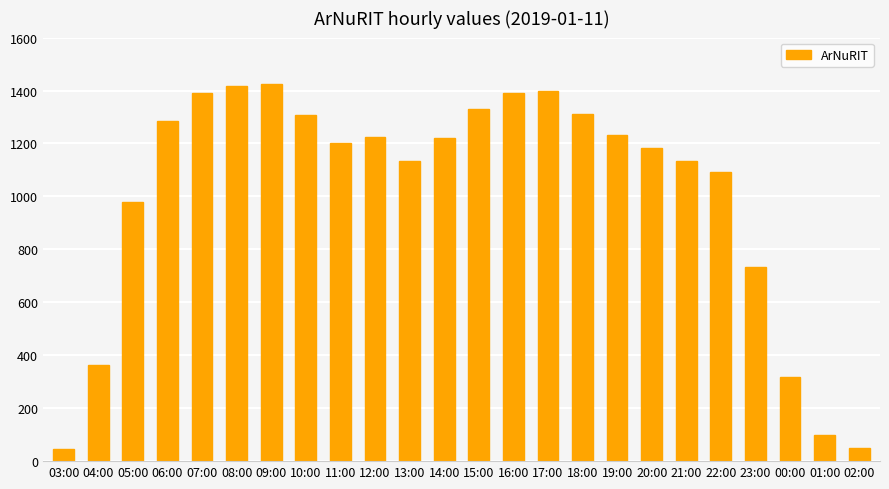

What is the label of the 12th bar from the left?

14:00